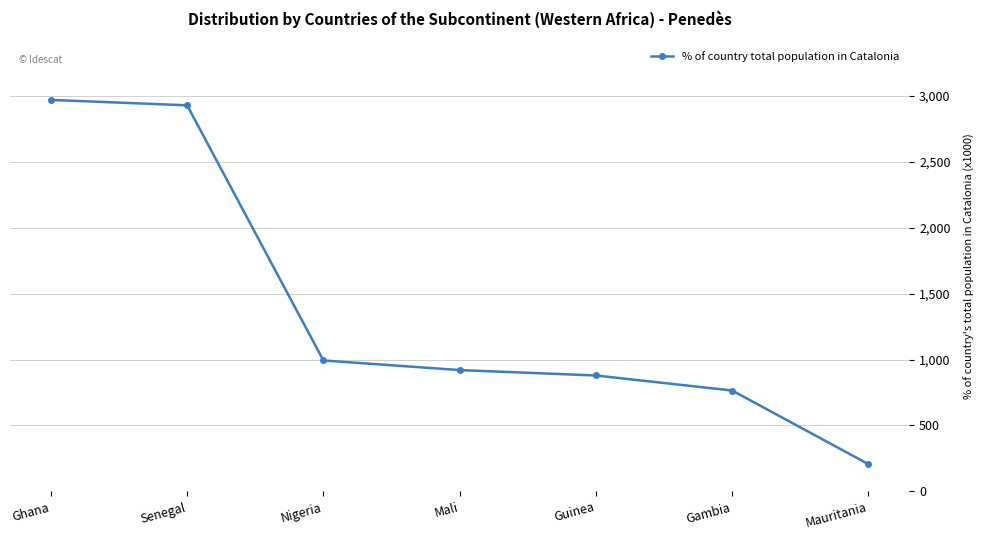

The chart shows a value of 879 at Guinea. True or false?

True